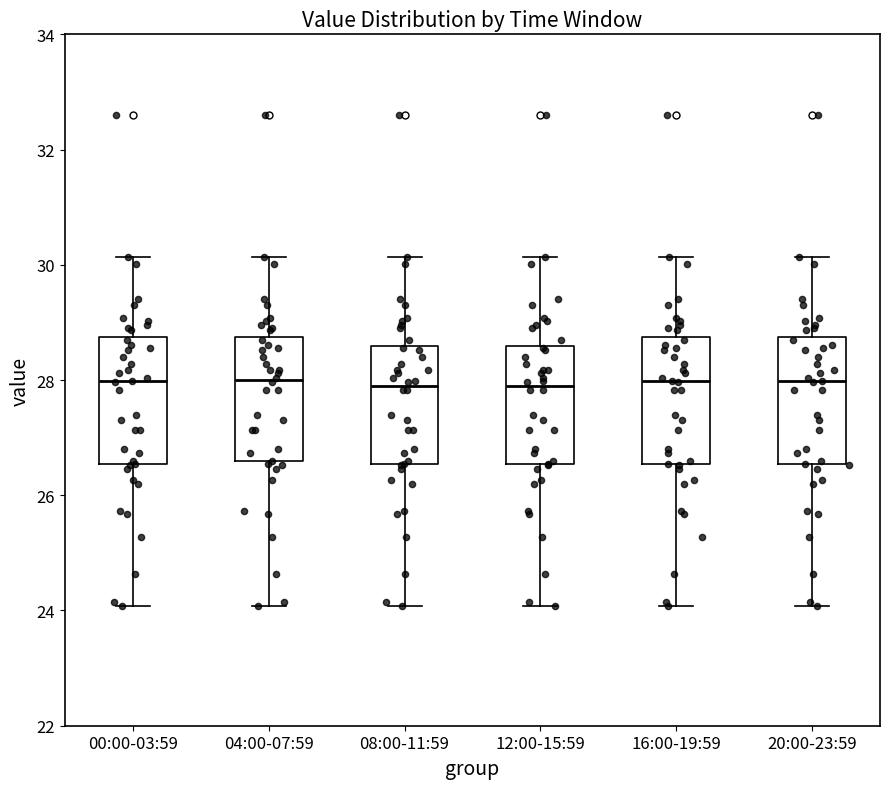

Where is the upper edge of the box for 12:00-15:59 on the y-axis? The values are not printed on the chart, so give them approximately, as read against the axis.

28.6